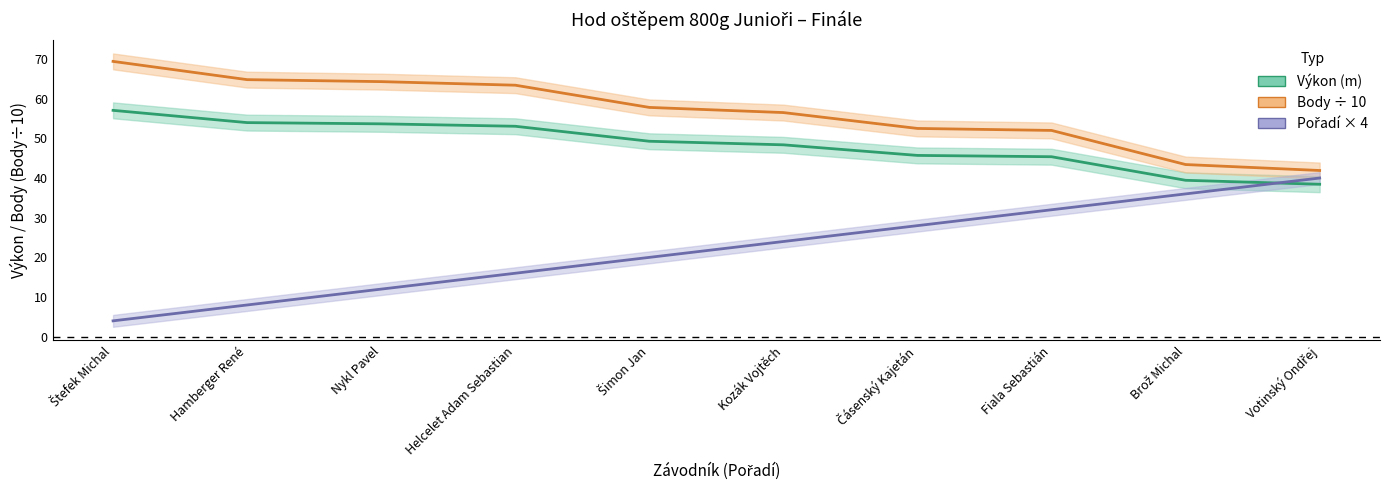

What is the maximum value shown in the chart?

69.4